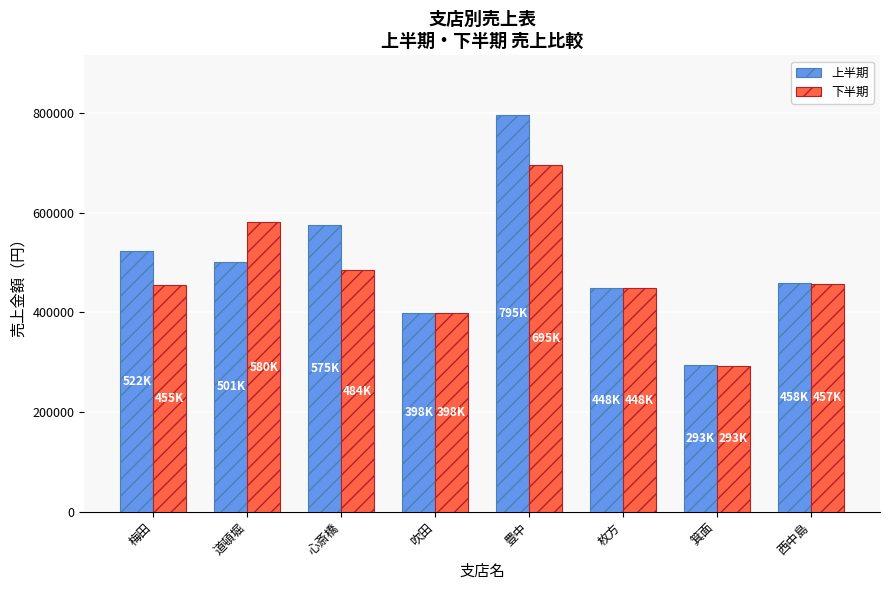

At which category is the sum across all series the highest?

豊中